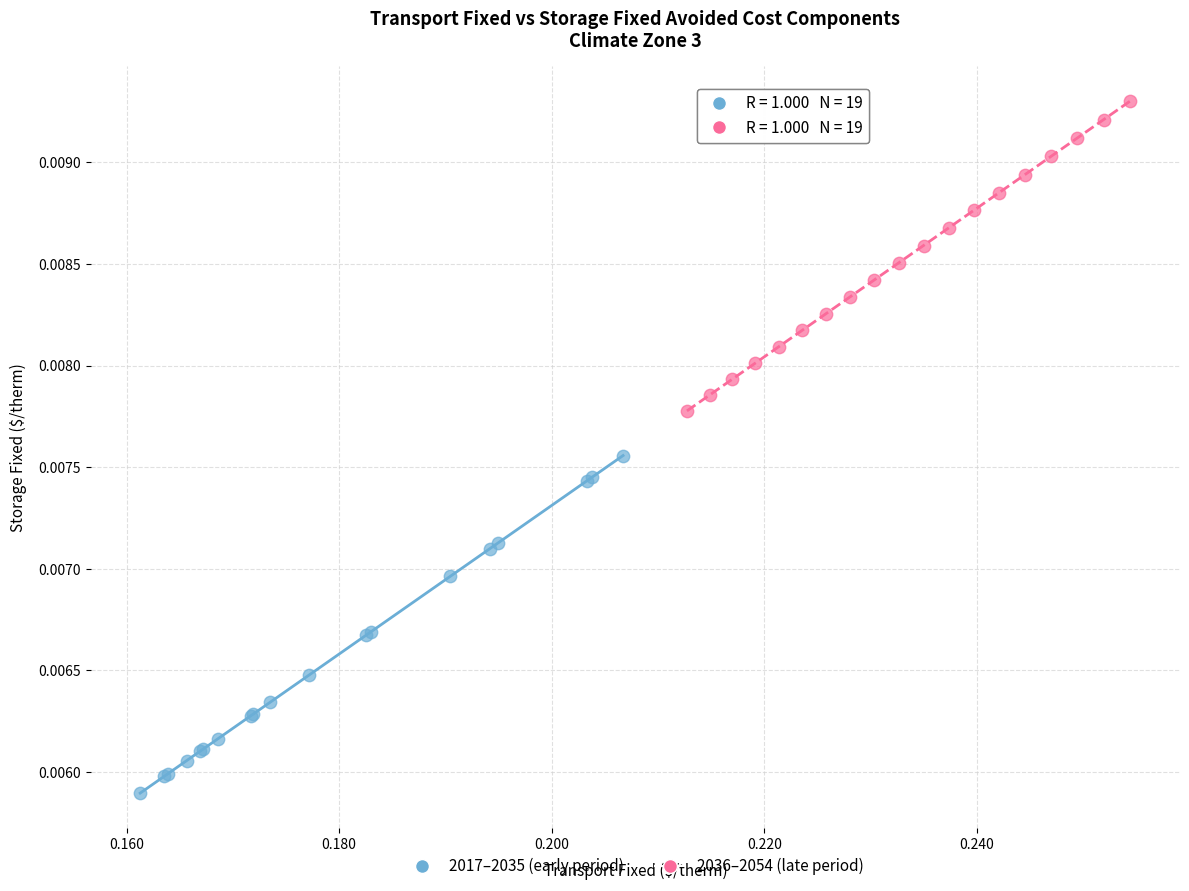

Which series contains the highest Y value?

2036–2054 (late period)